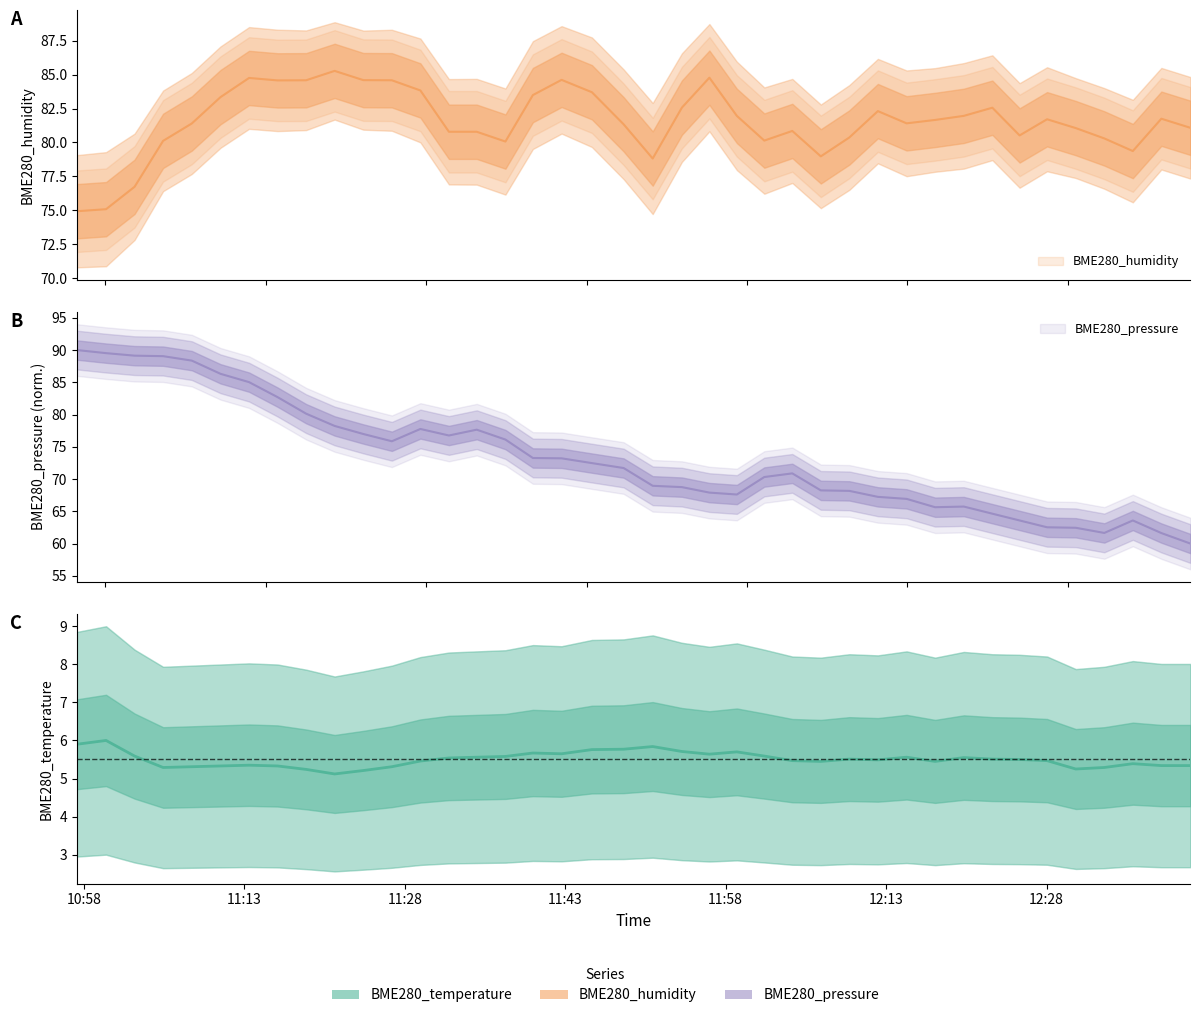

True or false: BME280_humidity and BME280_temperature intersect in this chart.

False